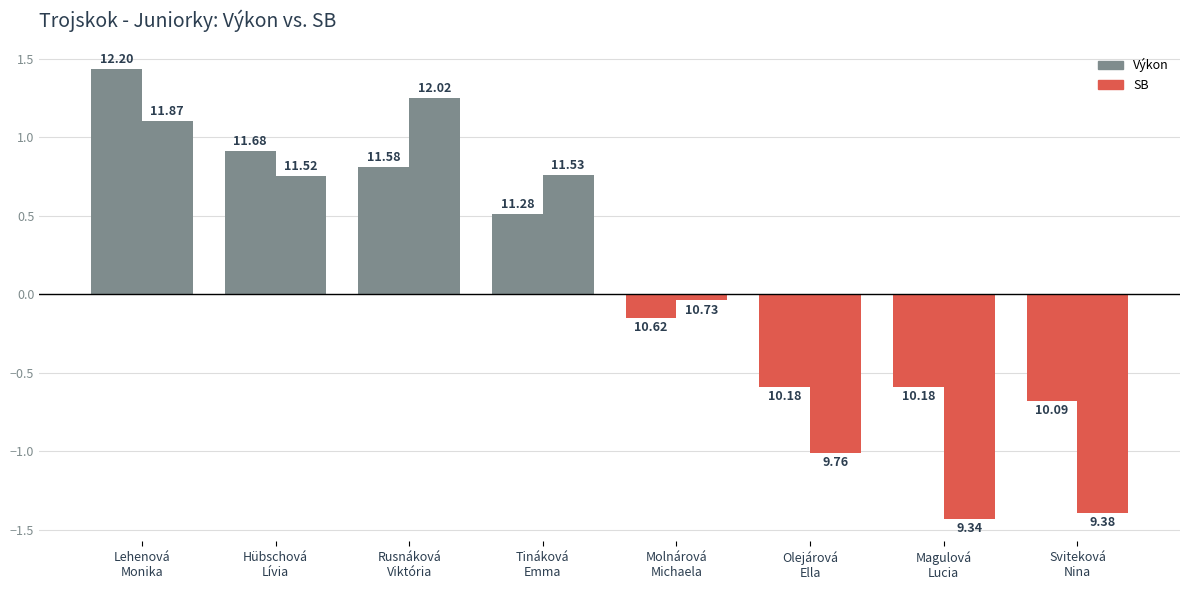

What is the label of the 8th bar from the right?

Lehenová
Monika